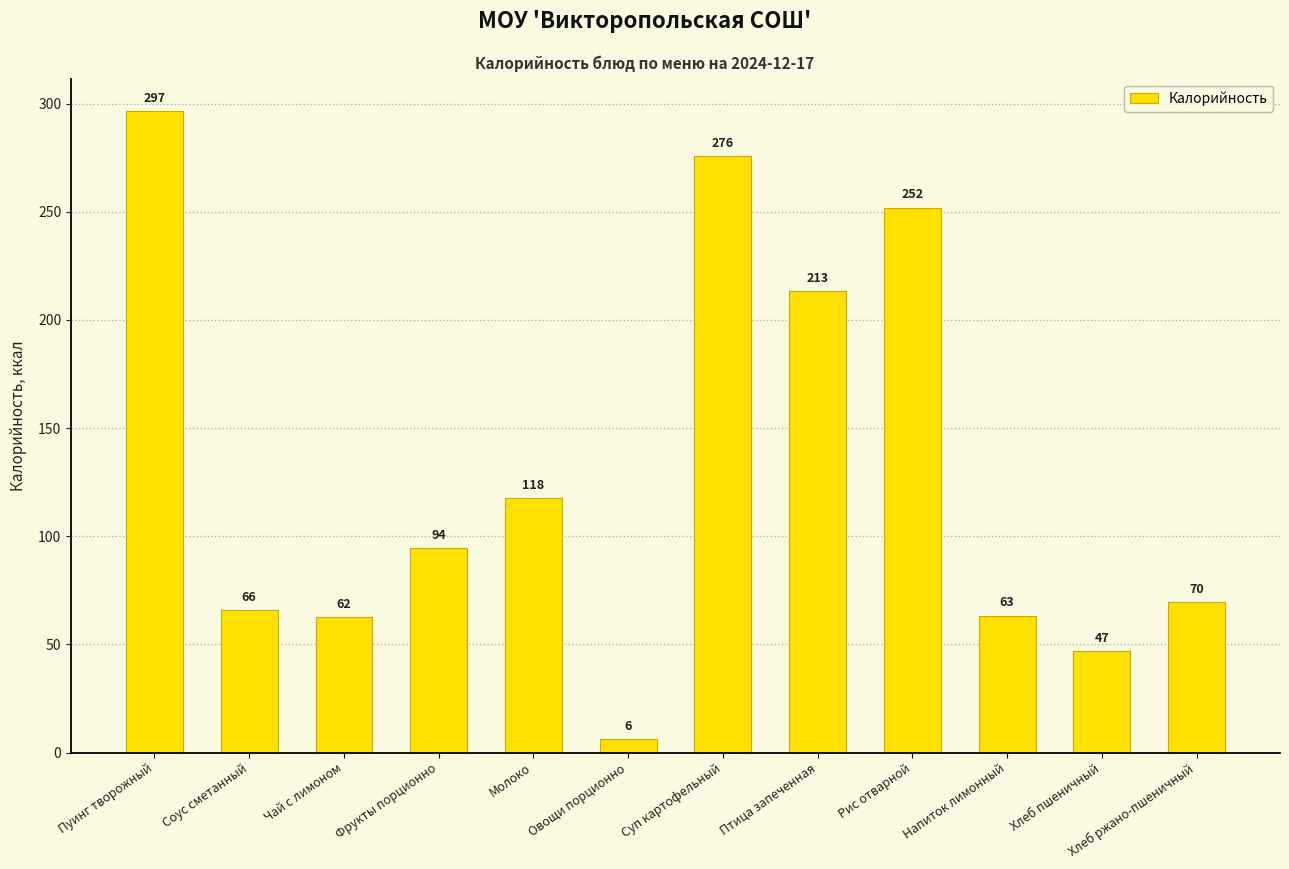

At which category does the chart reach its minimum across all series?

Овощи порционно